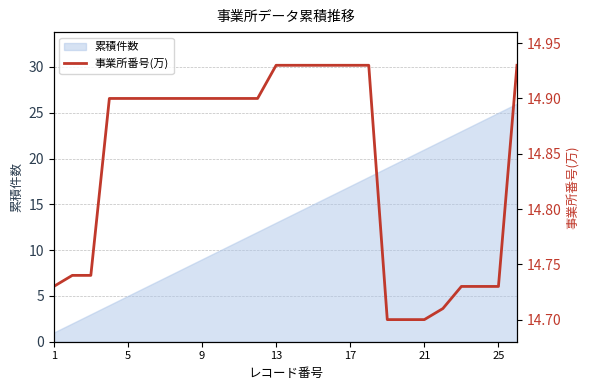

The 累積件数 series shows 21 at 21. True or false?

True